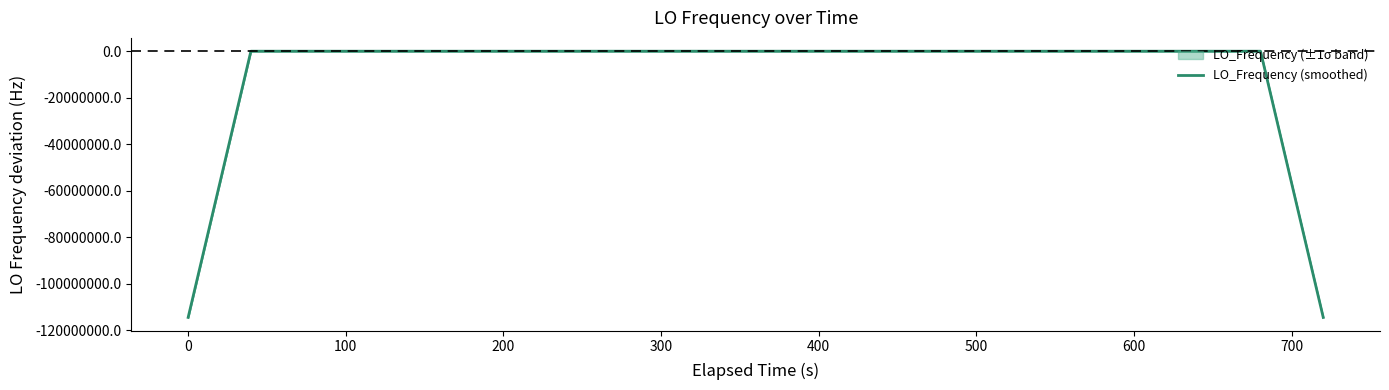

True or false: there are more than 1 points higher than both neighbors.

True